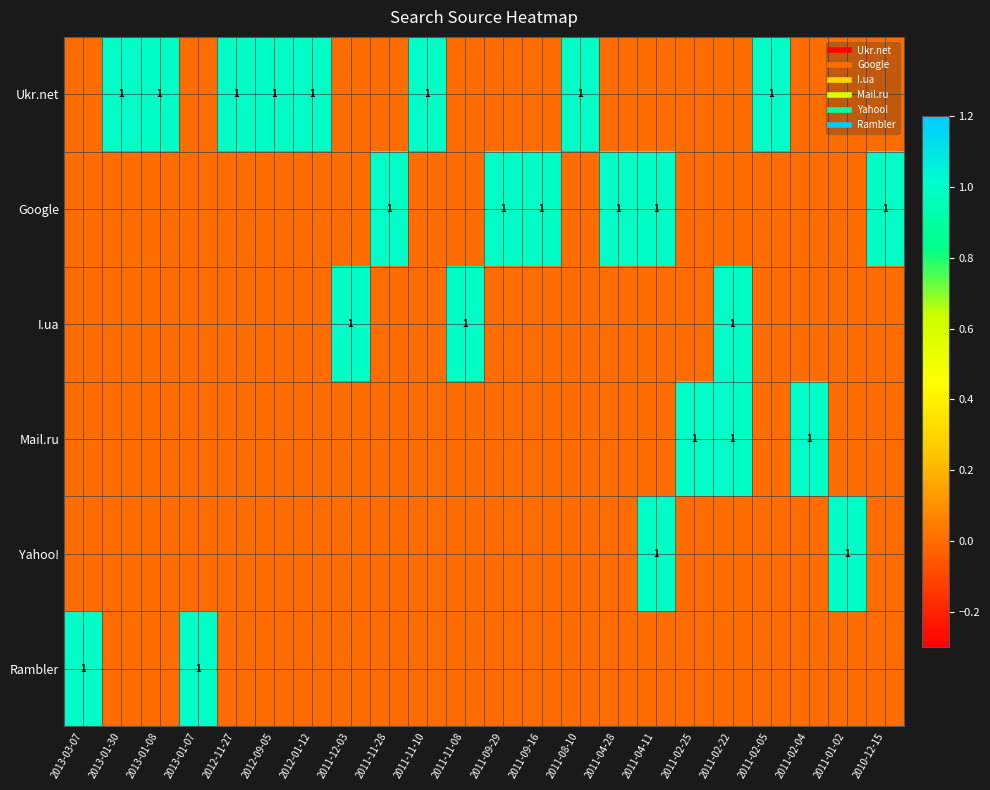

Which label corresponds to the largest value in the chart?

2013-01-30